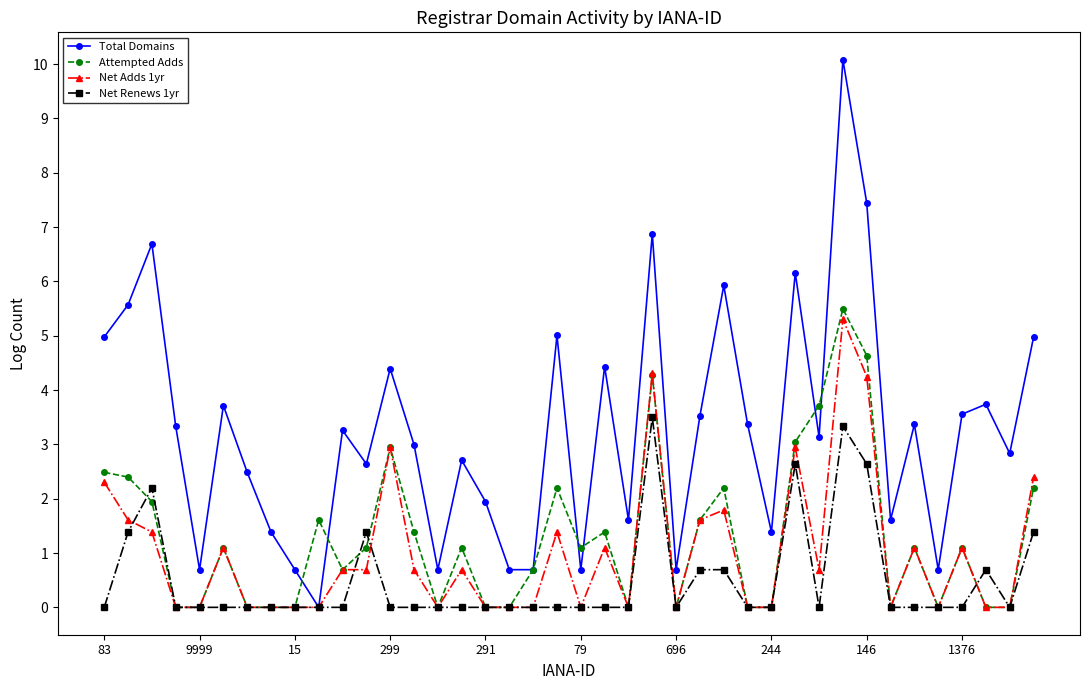

Count the number of categories in the chart.

40